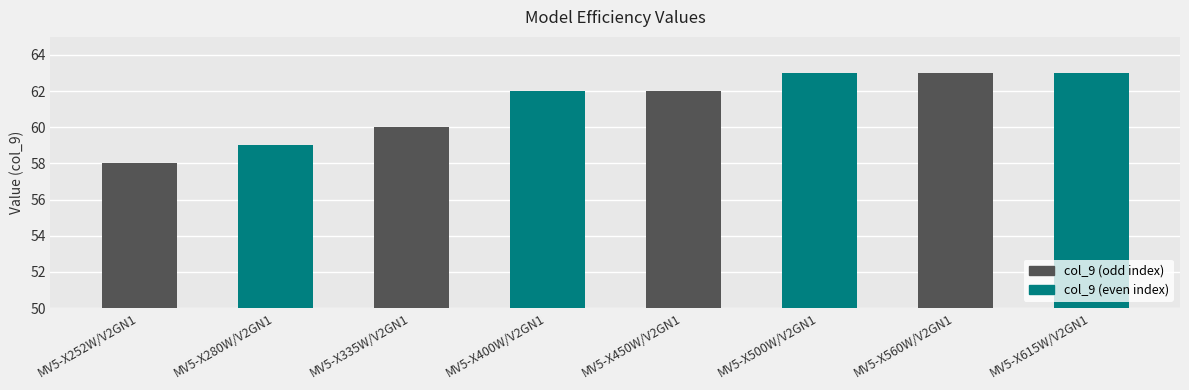

How many distinct data groups are displayed?

1